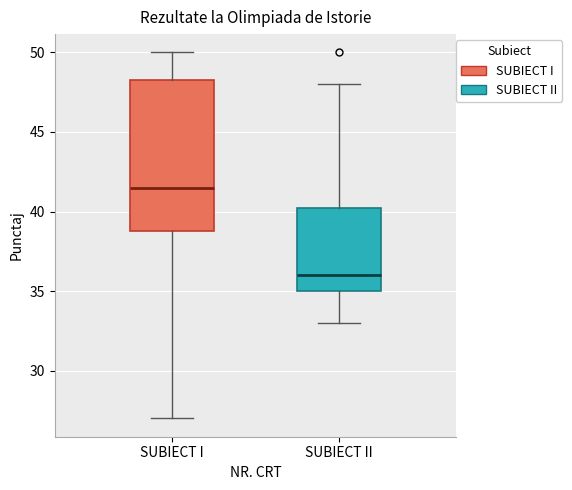

Where is the upper edge of the box for SUBIECT I on the y-axis? The values are not printed on the chart, so give them approximately, as read against the axis.

48.5